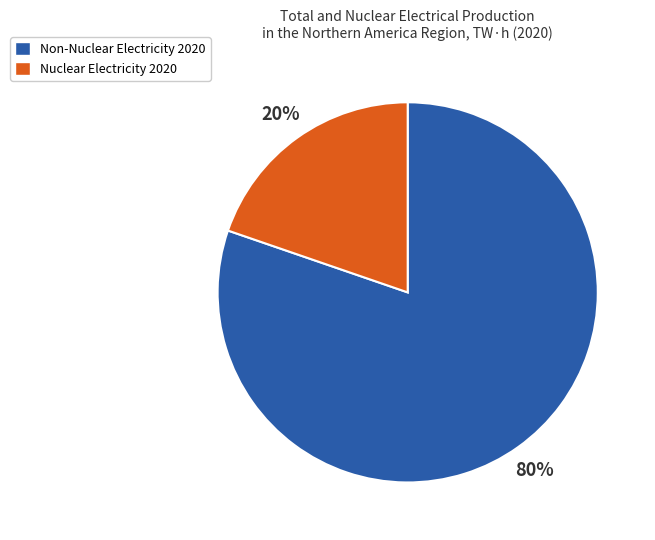

Does any single category account for the majority?

Yes